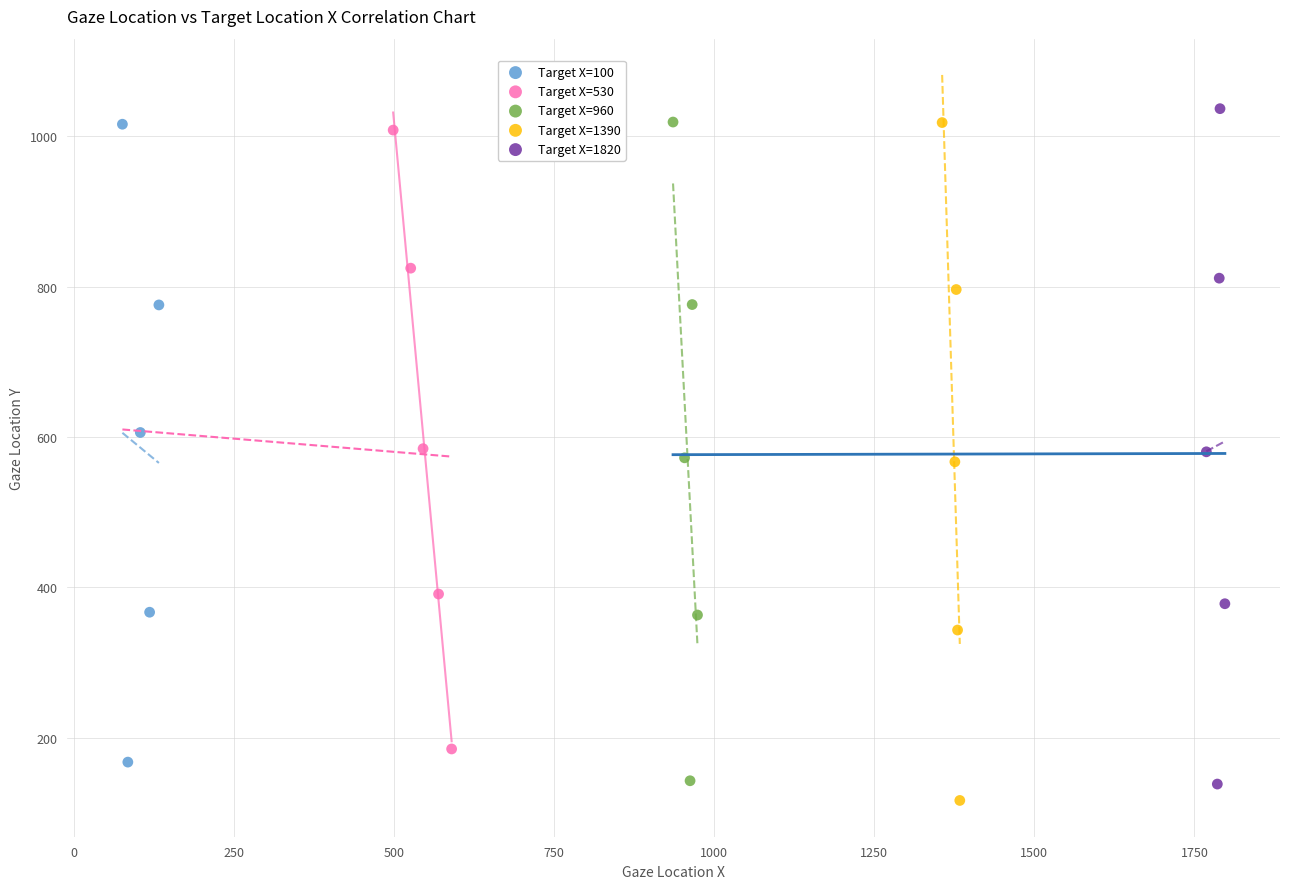

What are all the series names shown in the legend?

Target X=100, Target X=530, Target X=960, Target X=1390, Target X=1820